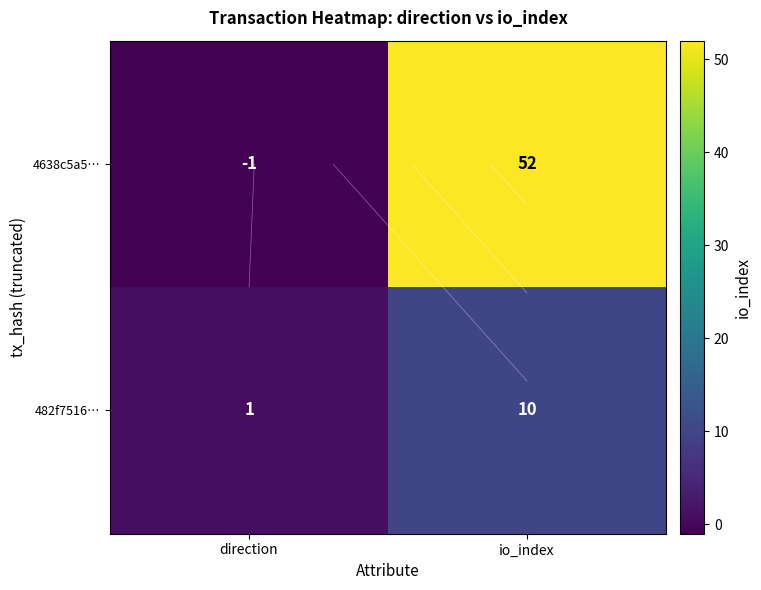

List the labels in order of 482f7516… value, largest first.

io_index, direction